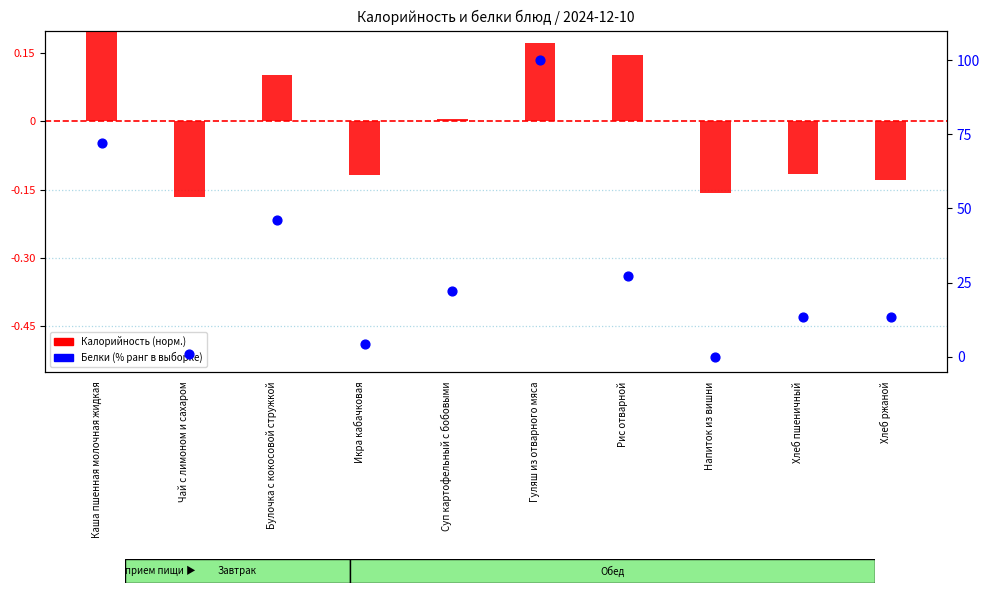

Is the value of Калорийность (норм.) at Напиток из вишни greater than the value of Белки (% ранг) at Каша пшенная молочная жидкая?

No